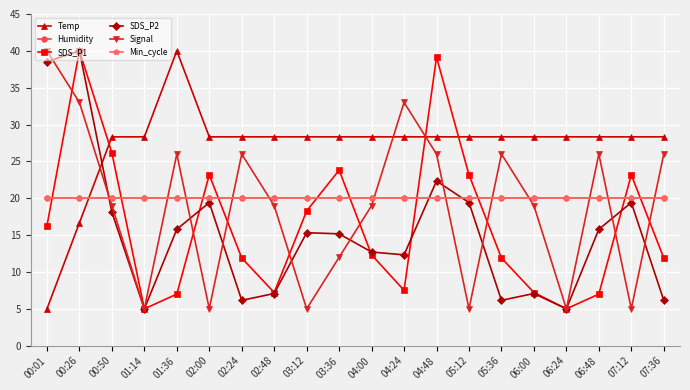

At which category is the sum across all series the highest?

00:26